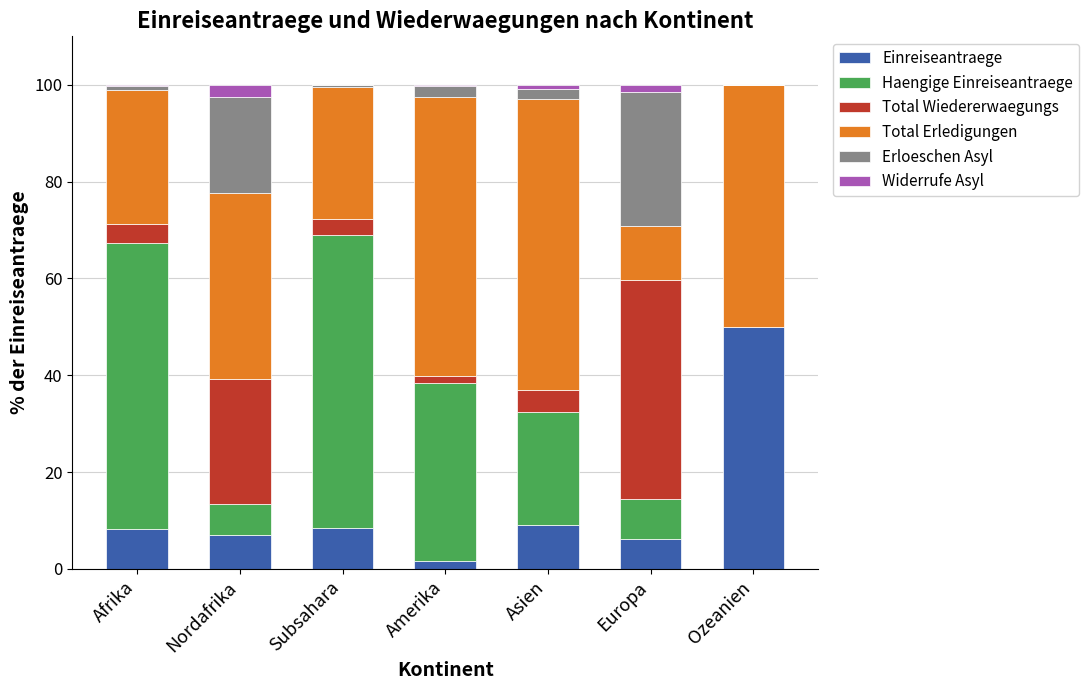

What is the sum of all Einreiseantraege values?

90.5